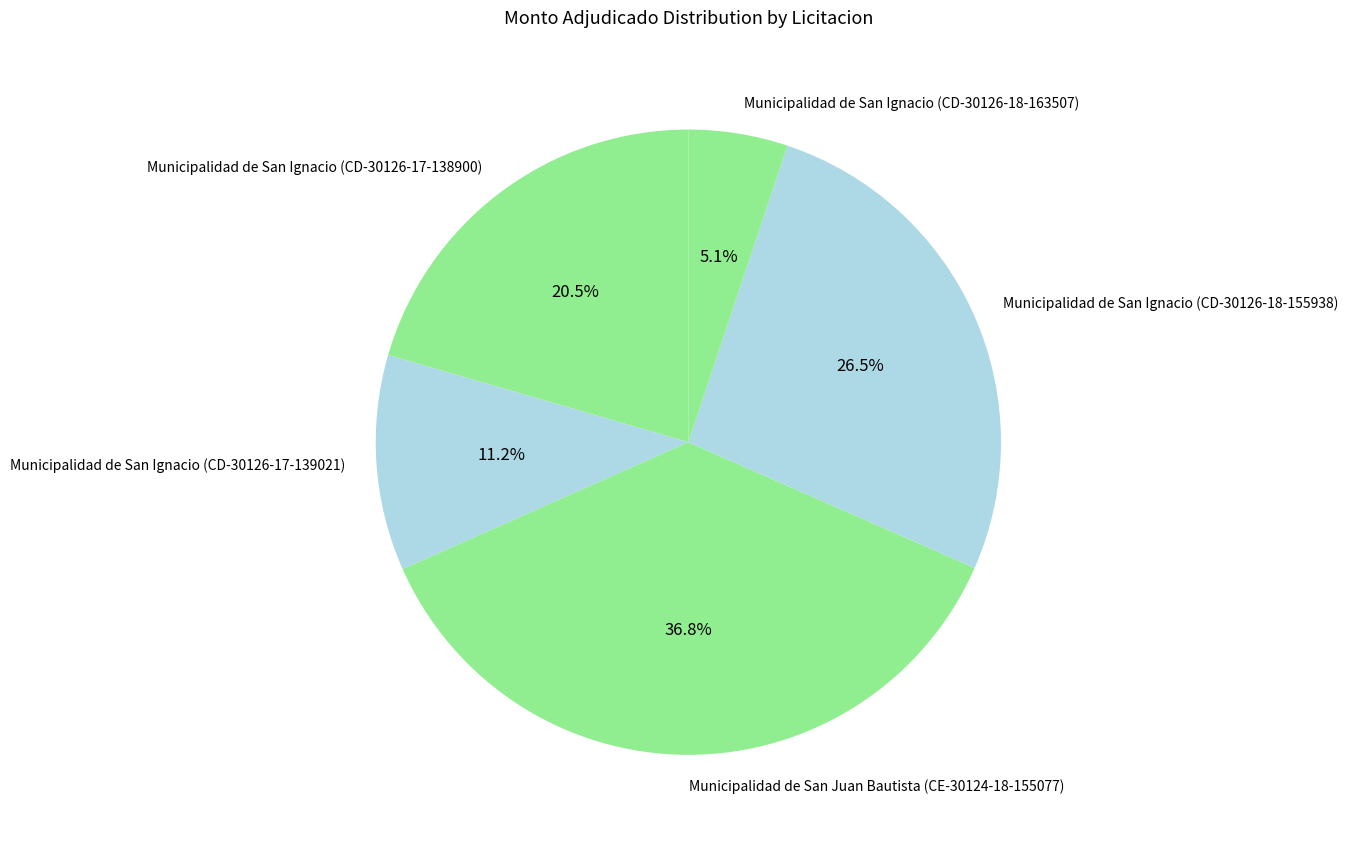

How many slices are in this pie chart?

5